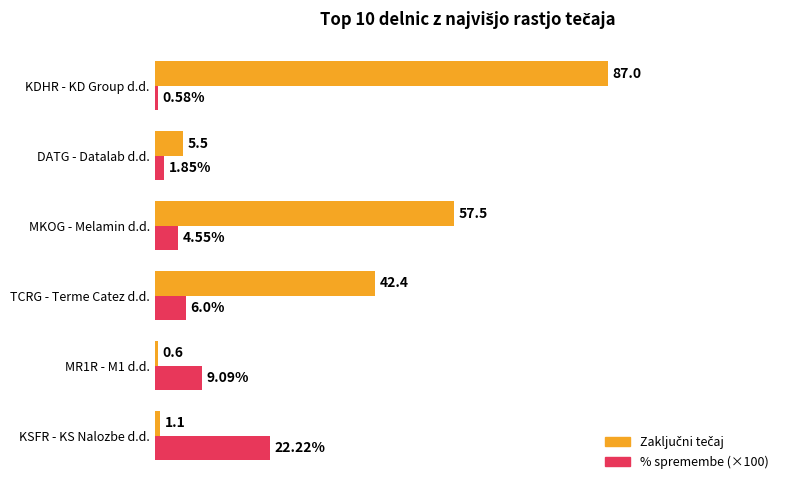

At which category does the chart reach its minimum across all series?

KDHR - KD Group d.d.